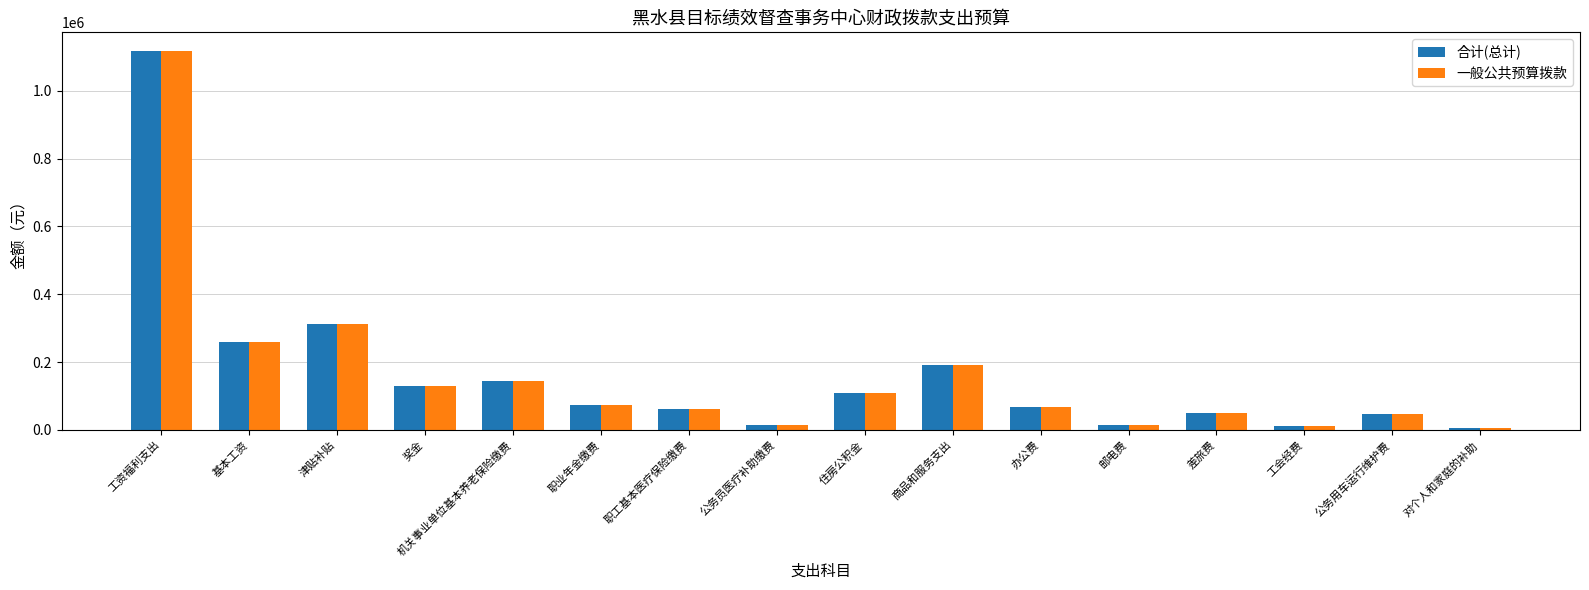

What is the label of the 15th bar from the left?

公务用车运行维护费